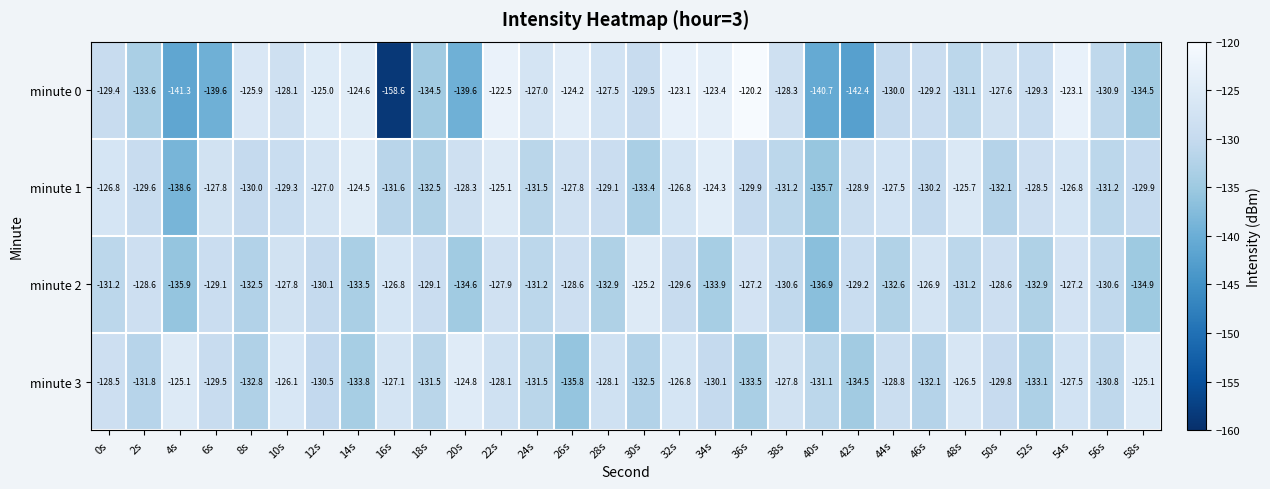

What is the sum of all minute 0 values?

-3924.7